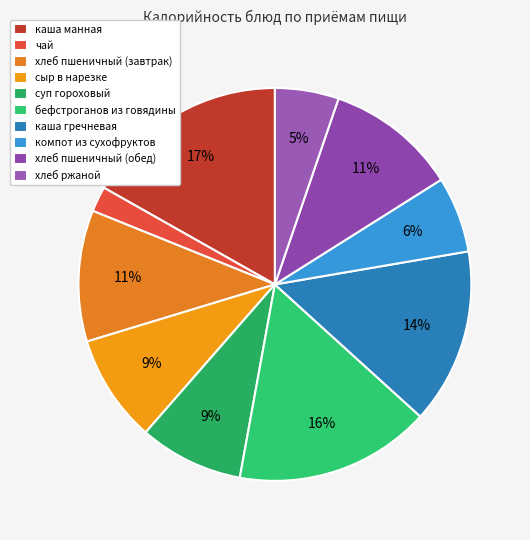

How many segments does this pie chart have?

10